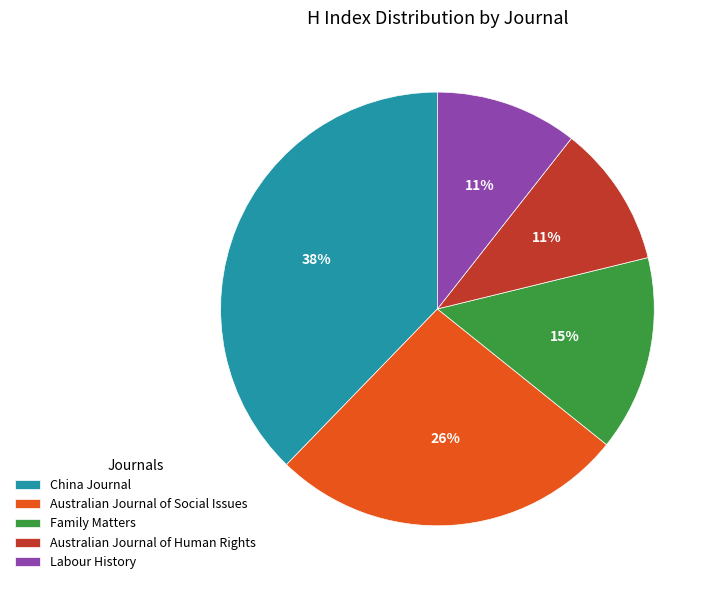

Does Australian Journal of Social Issues represent more than half of the total?

No